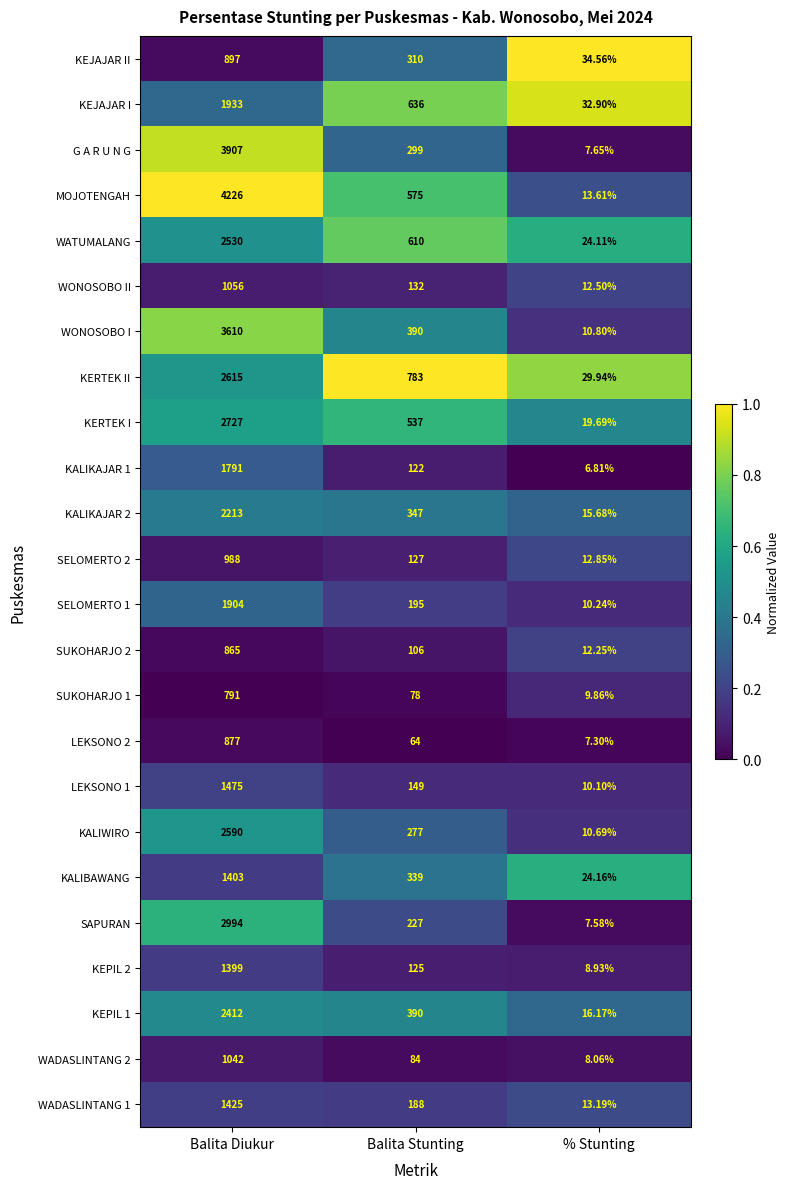

At which label does KALIBAWANG reach its minimum?

% Stunting